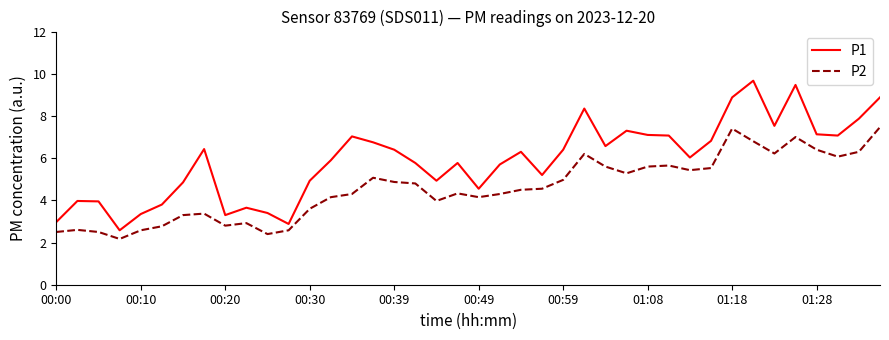

What is the highest value of the P1 series?

9.7